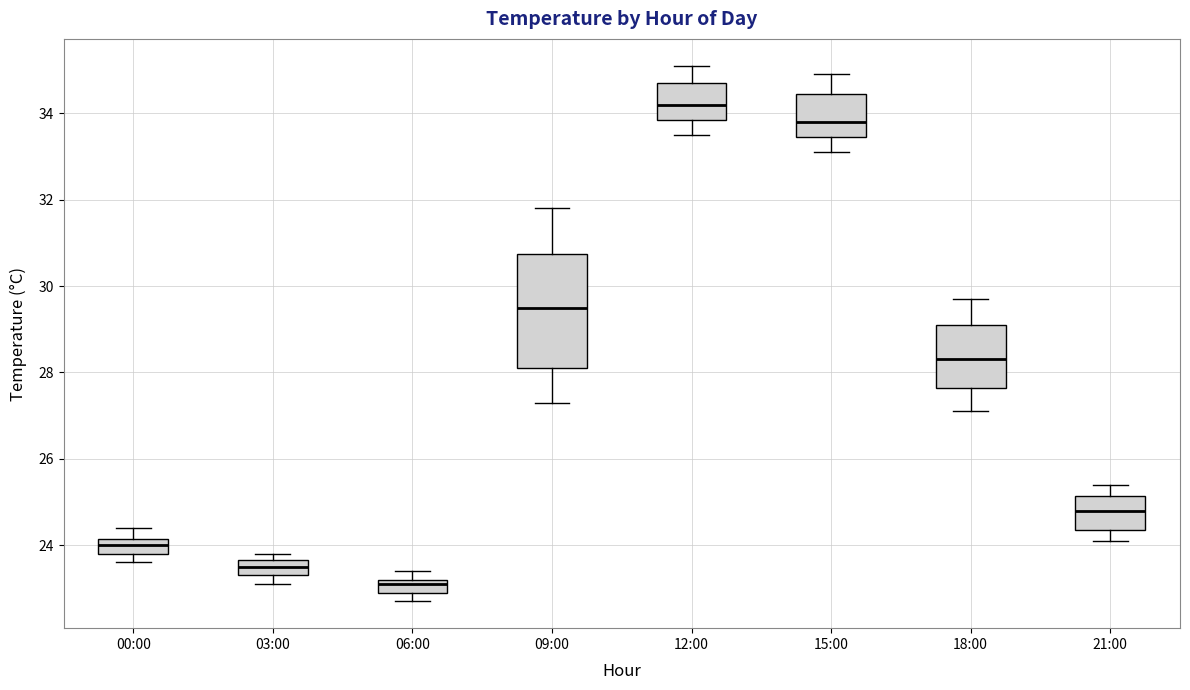

Where does the lower whisker of the box for 15:00 end on the y-axis? The values are not printed on the chart, so give them approximately, as read against the axis.

33.2